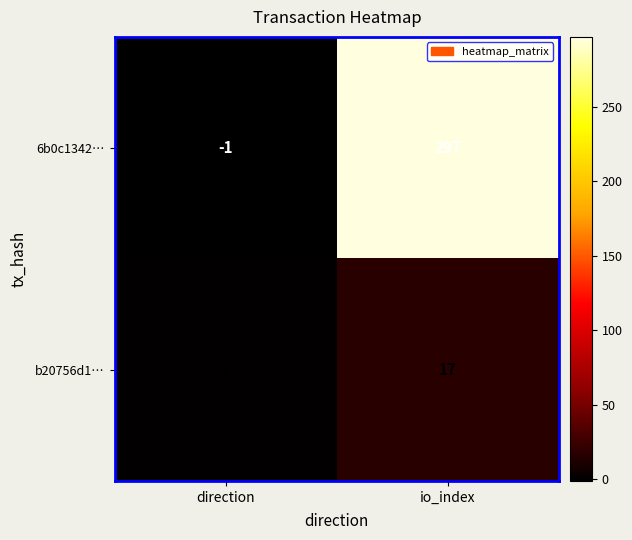

At how many categories does at least one series exceed 32?

1